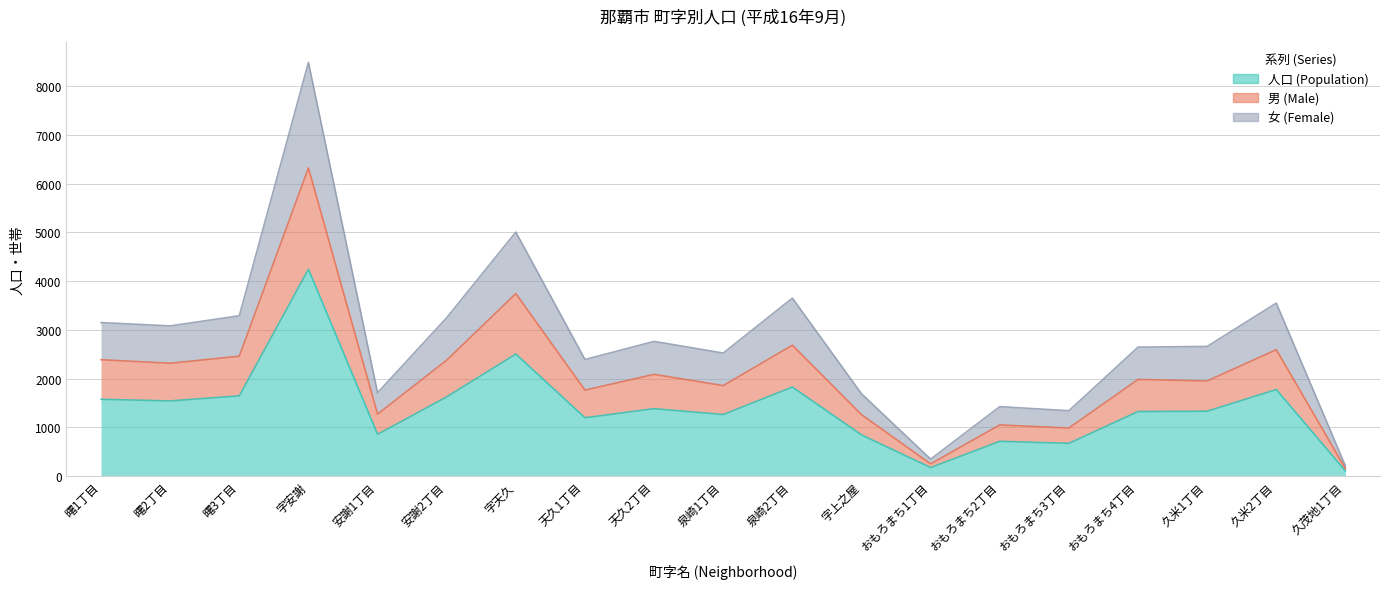

How many interior local peaks does the 女 (Female) series have?

6